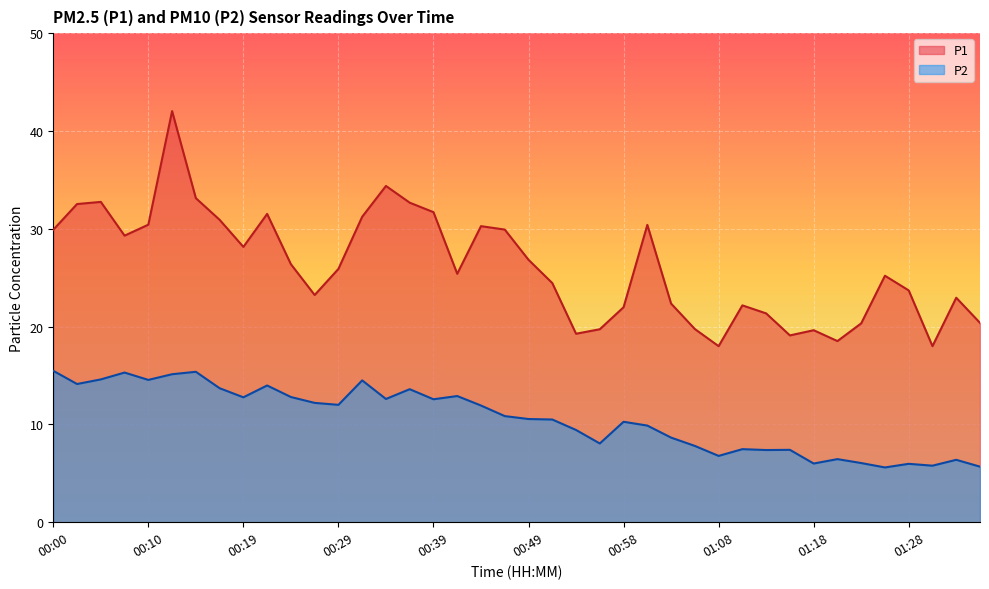

List the series in order of their peak value, highest first.

P1, P2